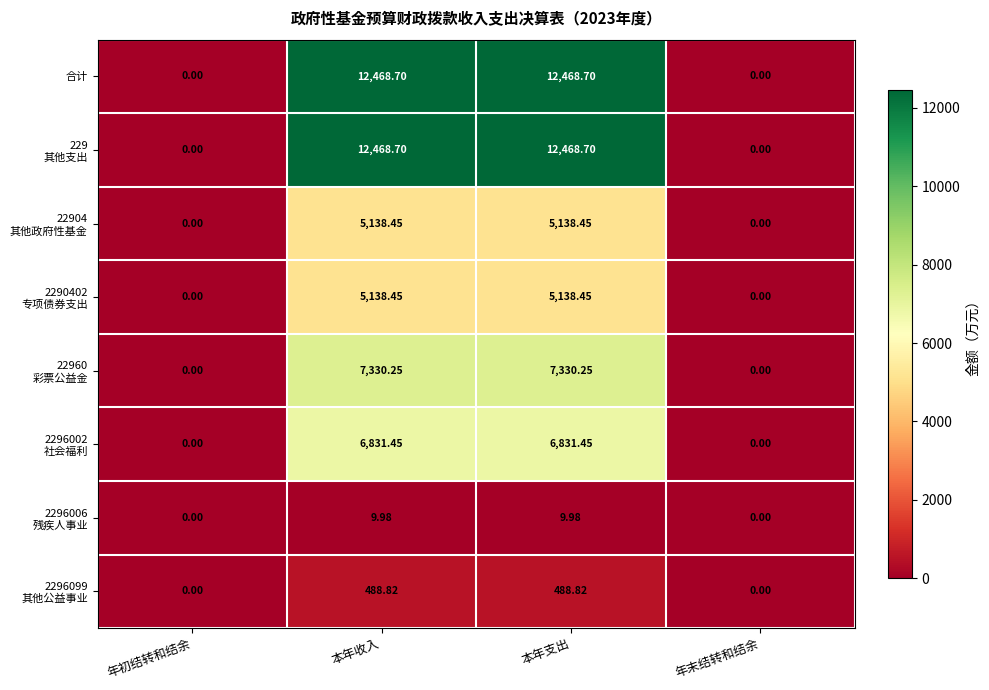

Which category has the lowest value across all series?

年初结转和结余